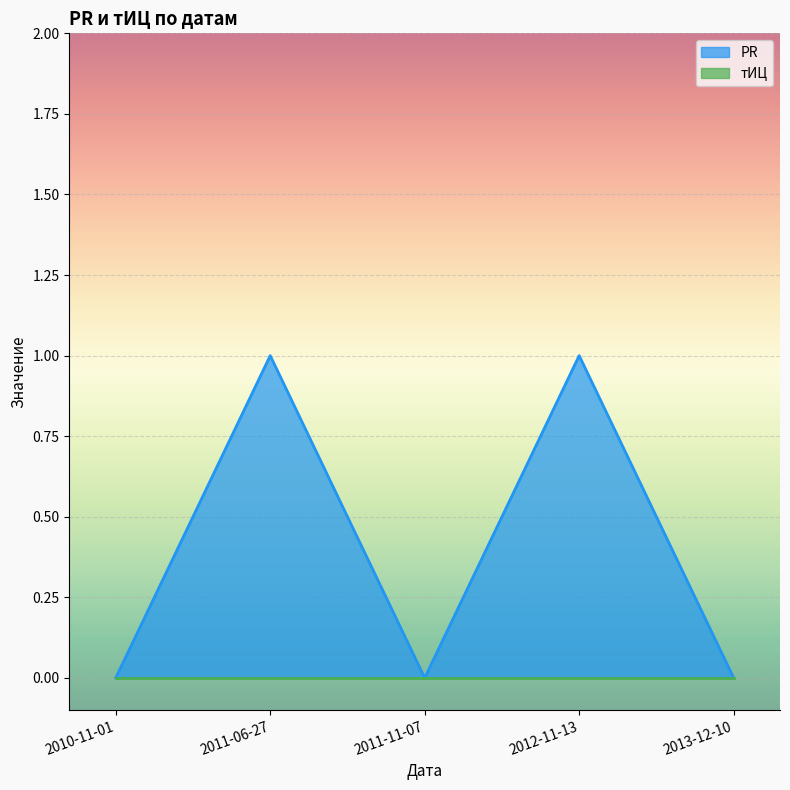

Reading left to right, list all the values displayed in this chart.

0	1	0	1	0